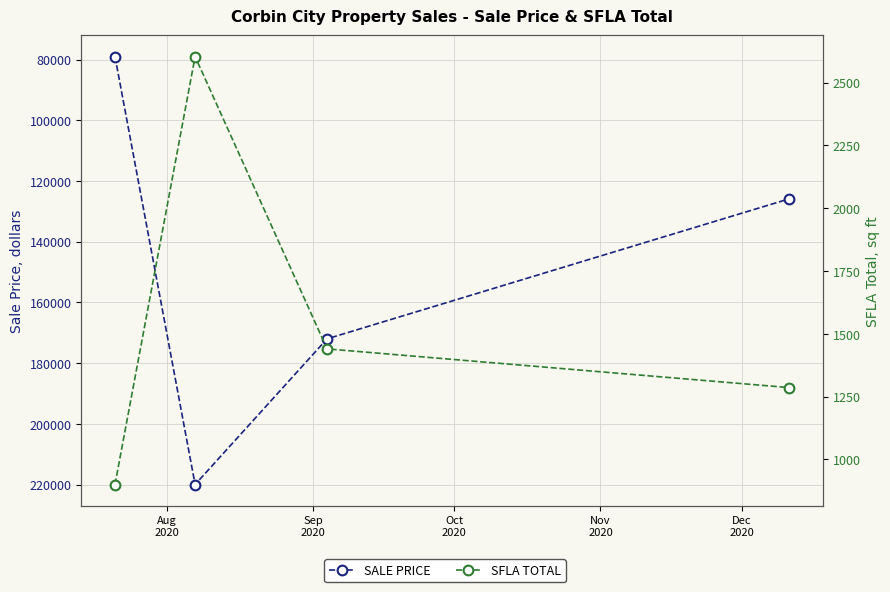

What is the difference between the maximum and minimum values in the SALE PRICE series?

141000